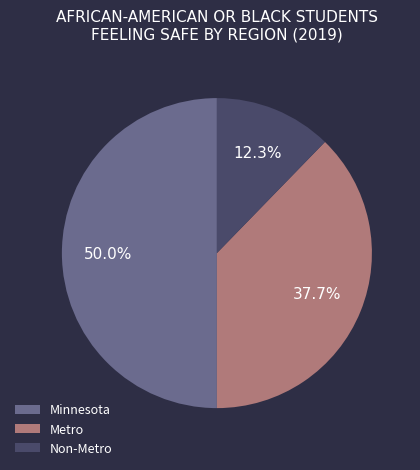

What portion of the pie excludes Non-Metro?

87.7%